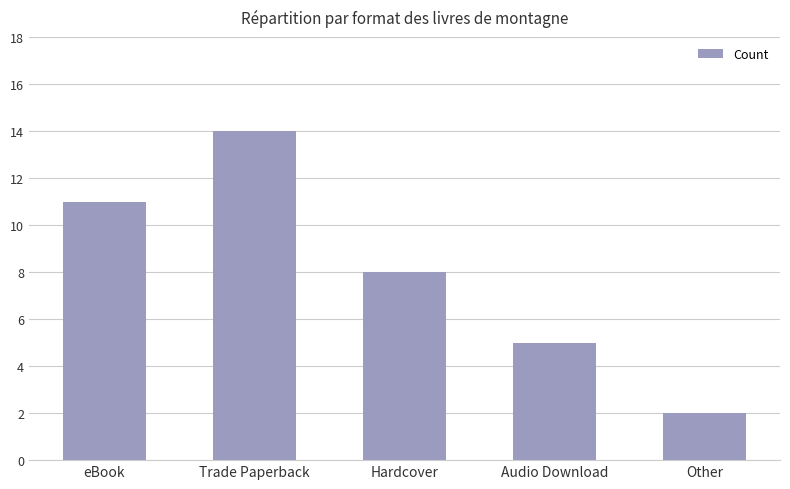

Count the values in the range 5 to 11.

3